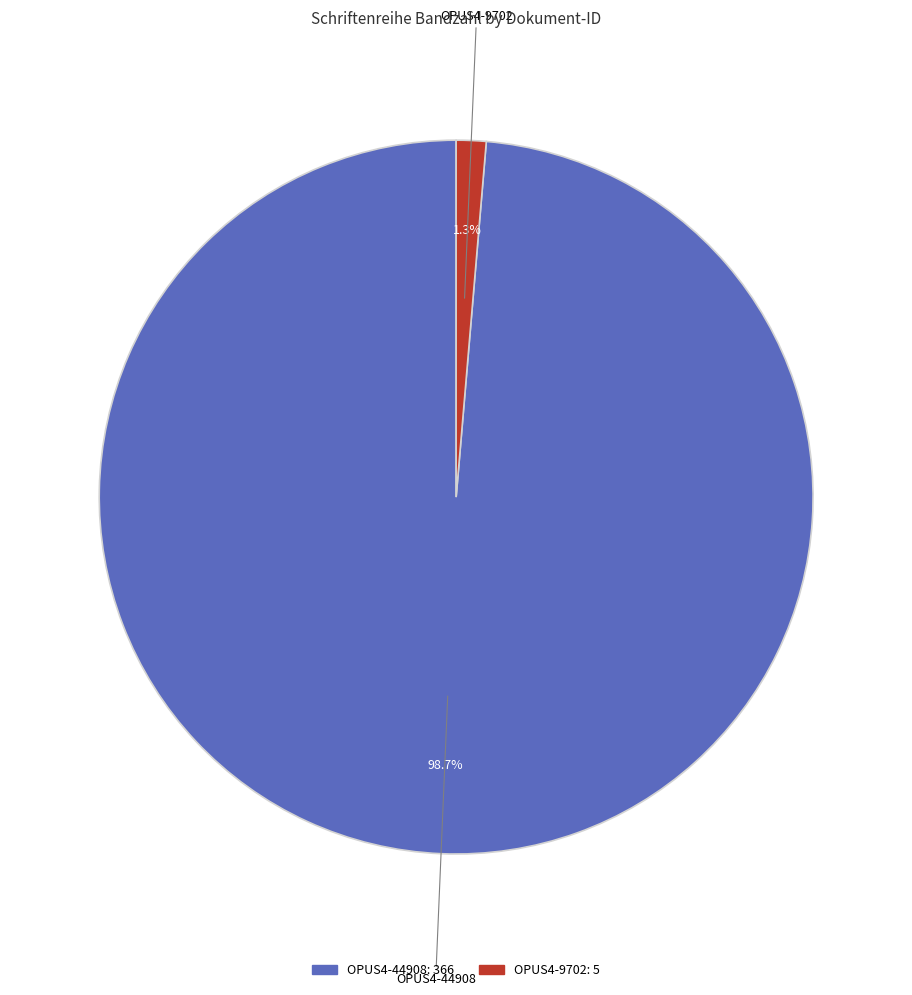

Rank the categories by value from highest to lowest.

OPUS4-44908, OPUS4-9702